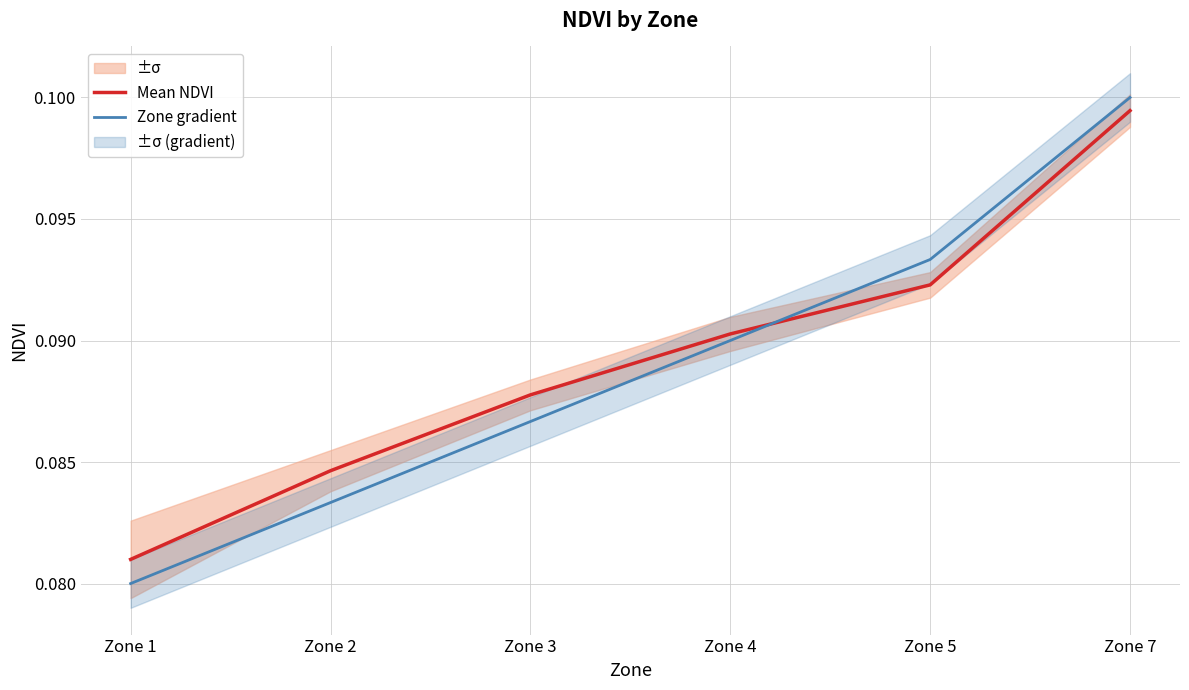

True or false: Zone gradient and Mean NDVI intersect in this chart.

True